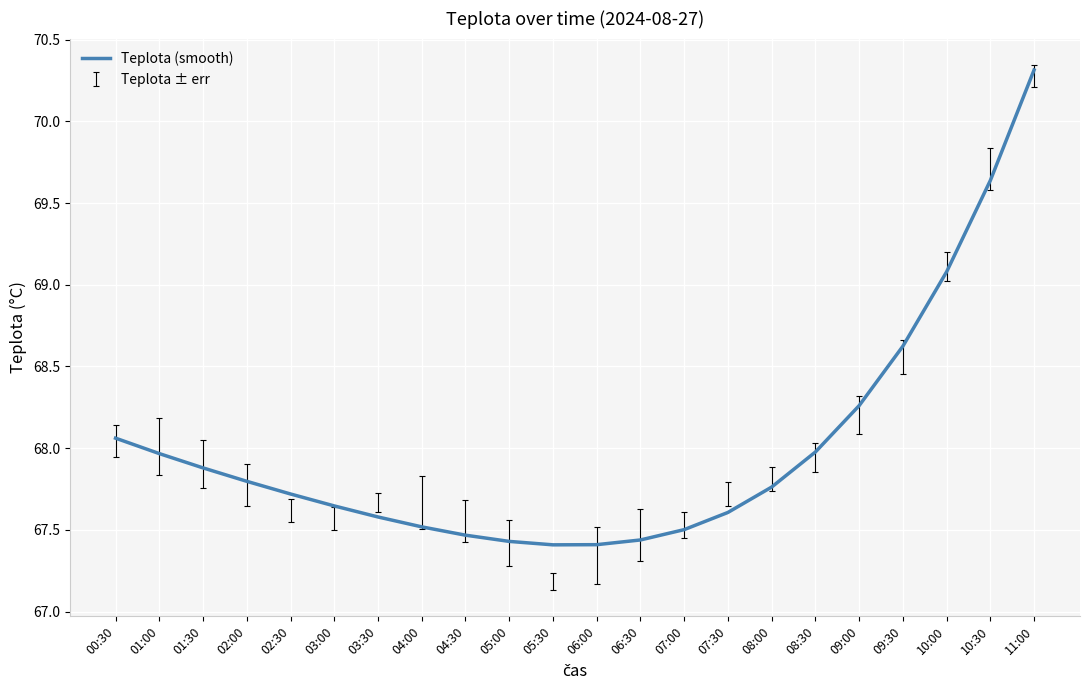

What is the difference between the maximum and minimum values?

2.9